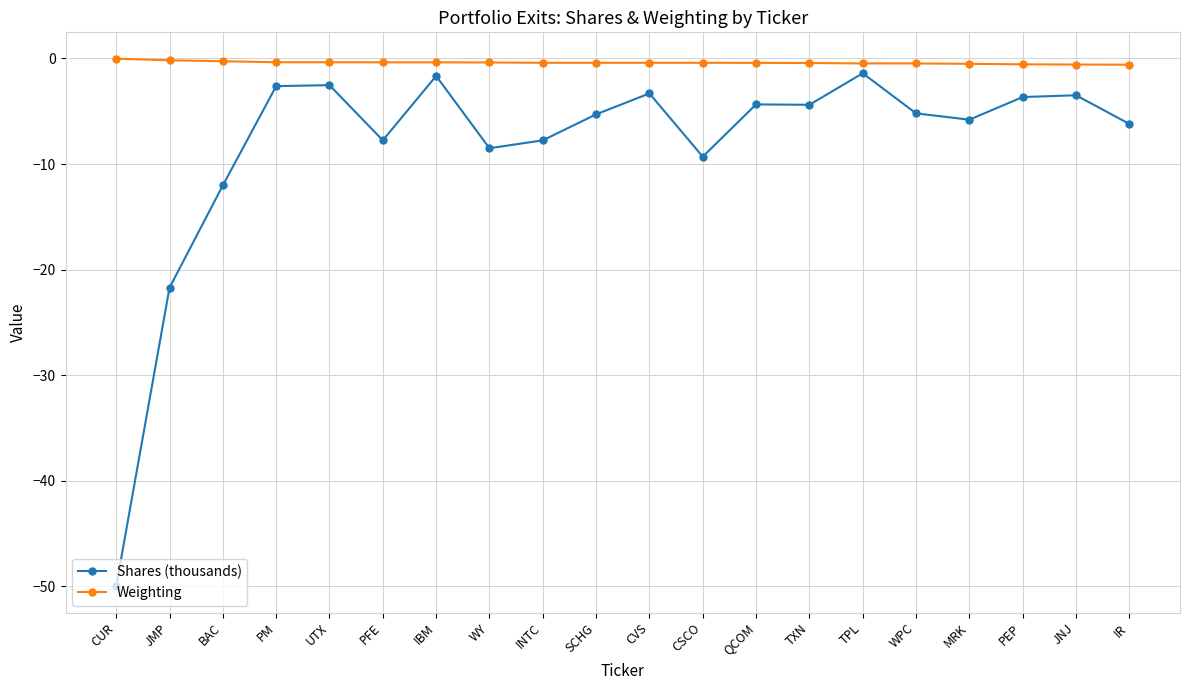

True or false: Shares (thousands) has more than 1 interior local peaks.

True